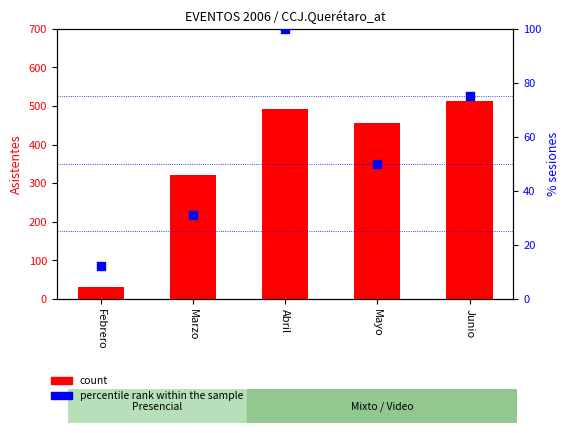

At how many categories does at least one series exceed 360?

3